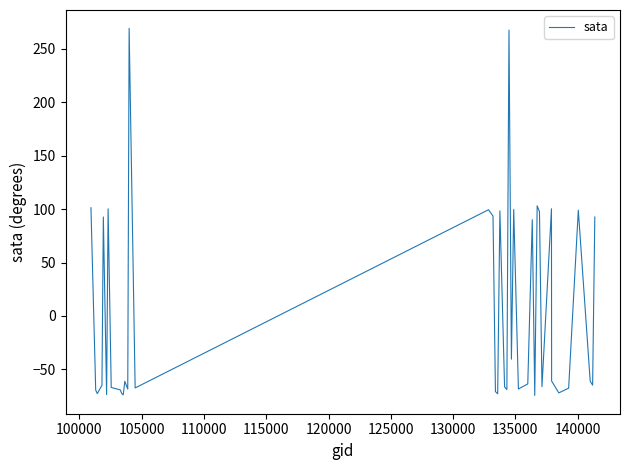

What is the difference between the maximum and minimum values?

343.7